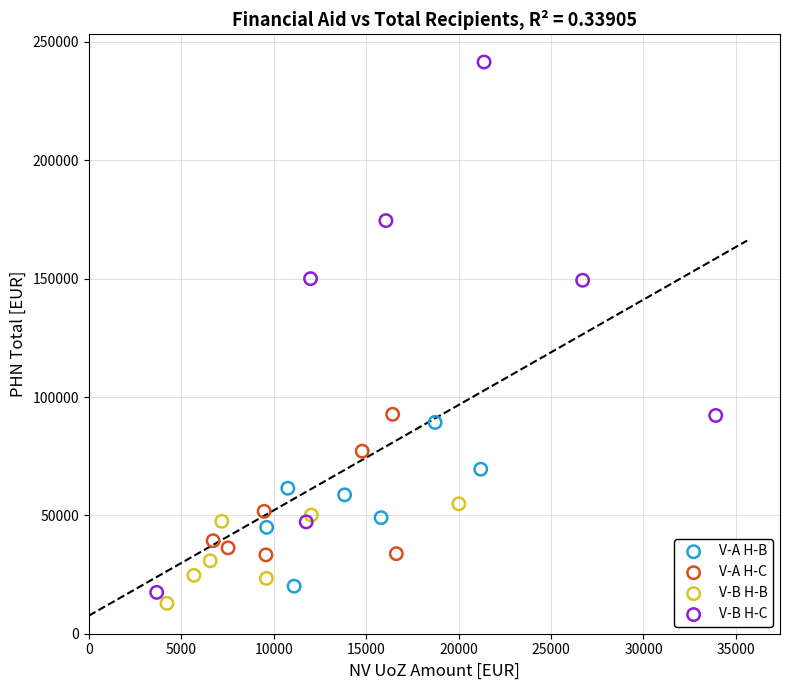

Which series contains the lowest Y value?

V-B H-B